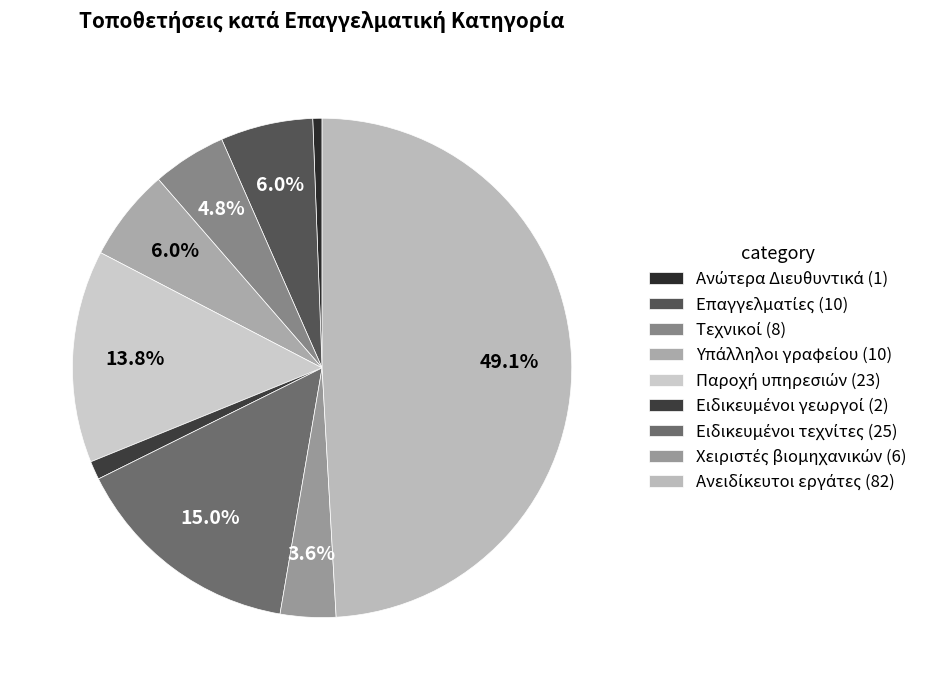

To the nearest percent, what is the difference between the largest and smallest slice percentages?

49%